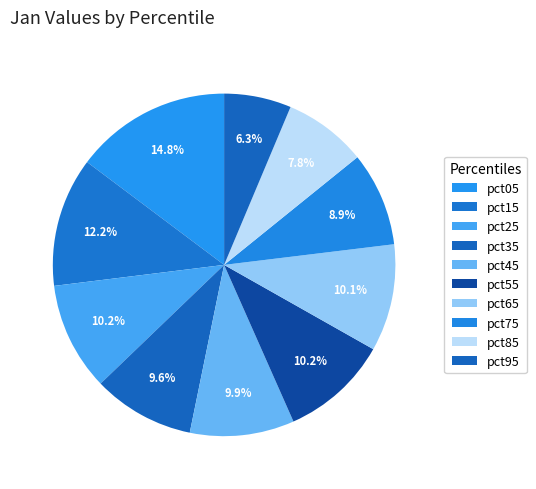

To the nearest percent, what percentage of the pie is pct15?

12%